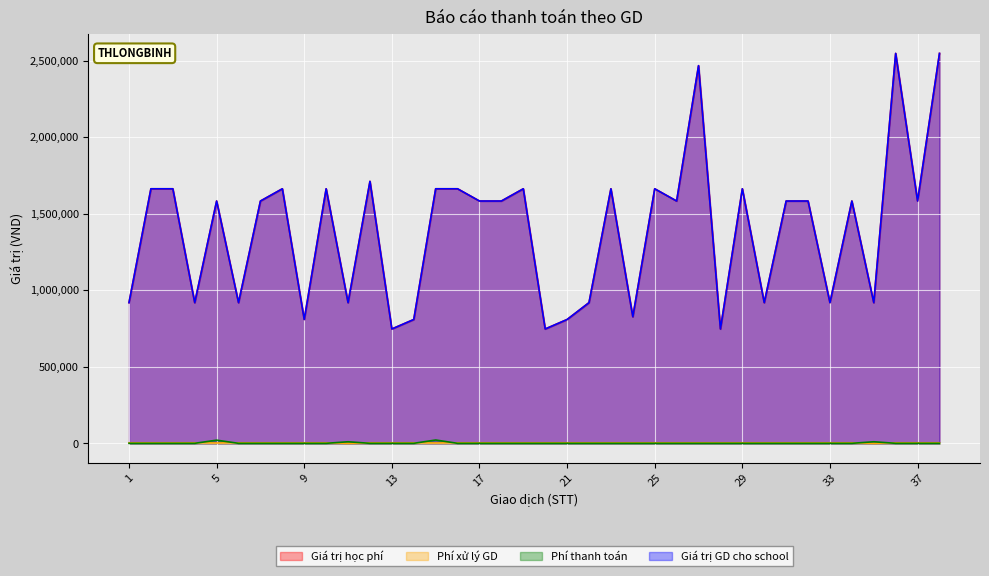

What is the average value of the Giá trị GD cho school series?

1394686